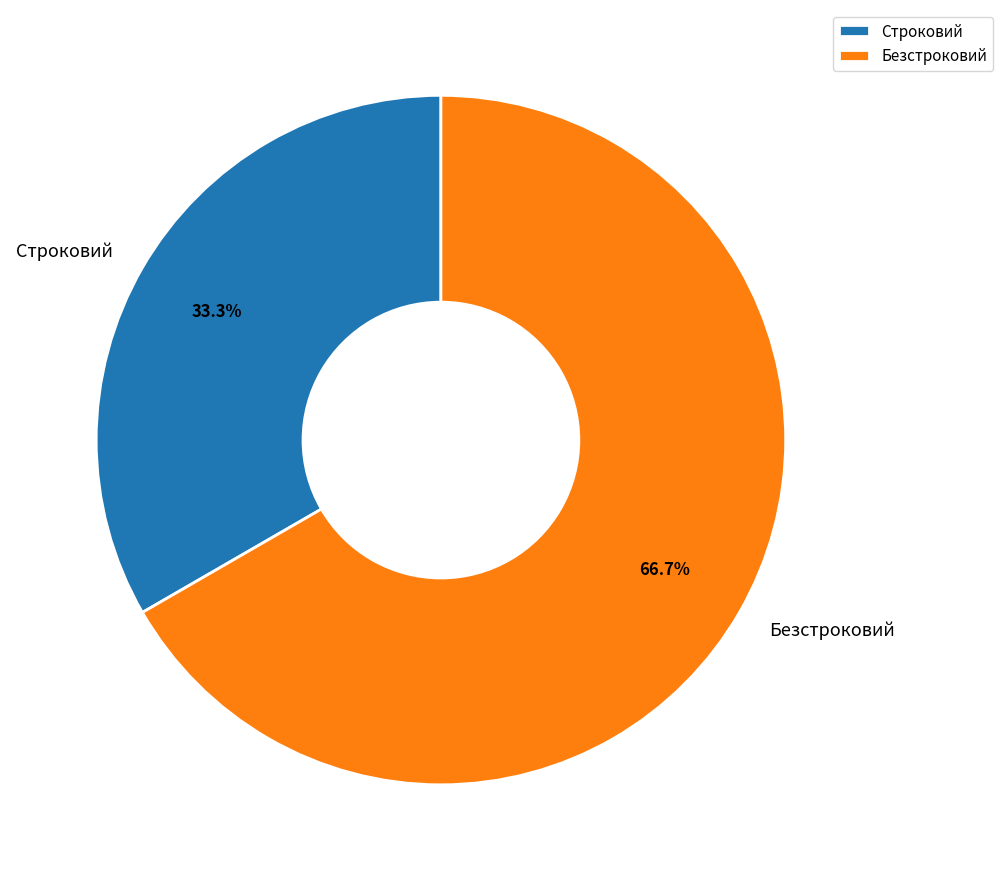

Is there a majority slice in this chart?

Yes